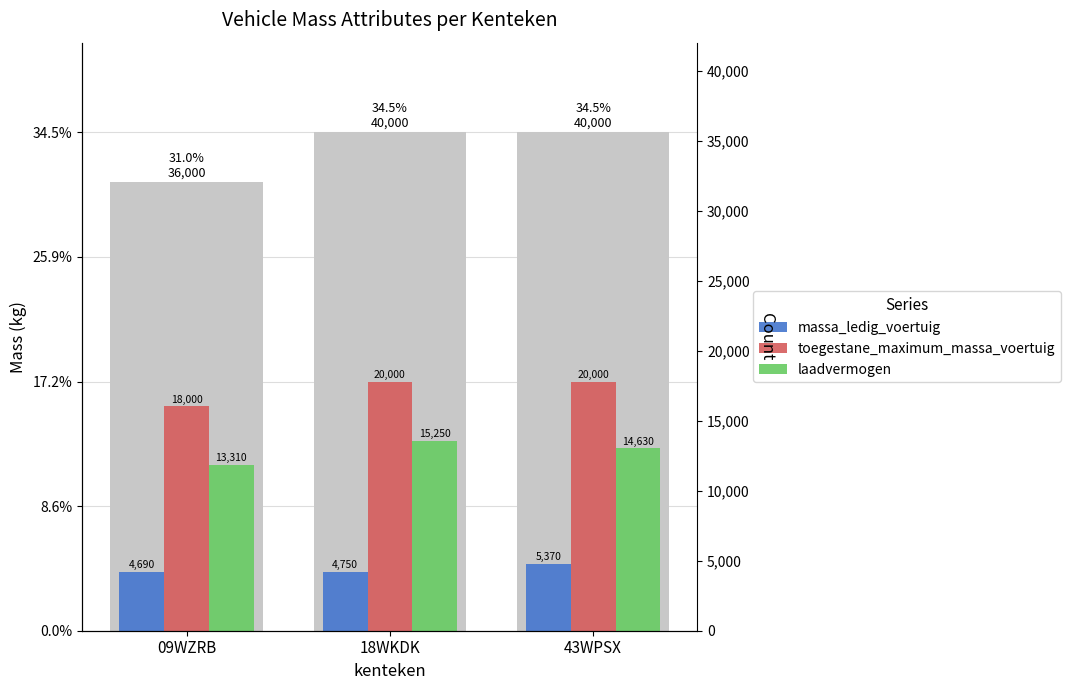

Rank the categories by laadvermogen value from highest to lowest.

18WKDK, 43WPSX, 09WZRB